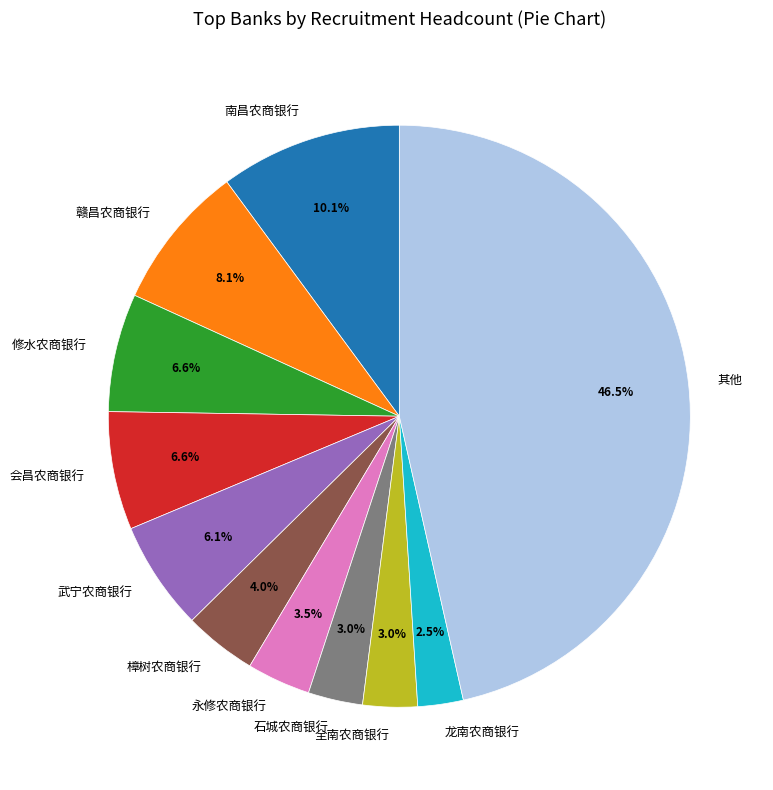

What is the smallest slice in the pie chart?

龙南农商银行